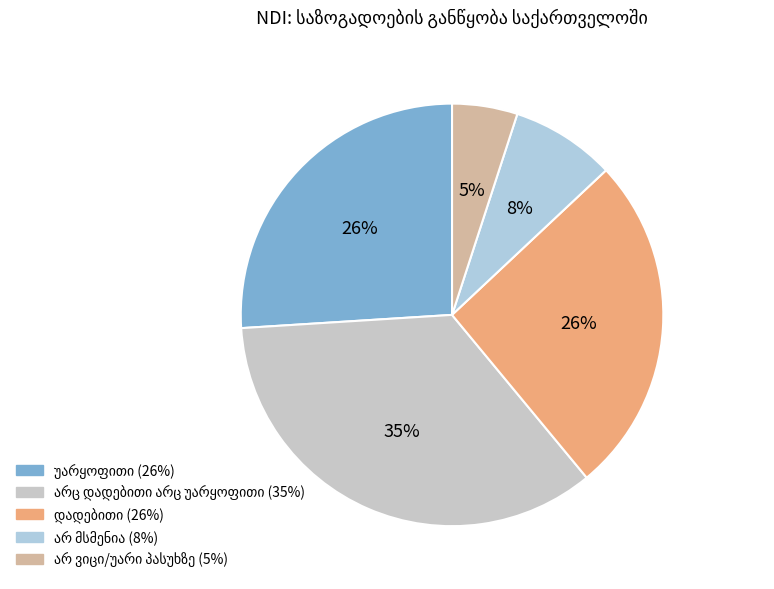

Which slice is the largest?

არც დადებითი არც უარყოფითი